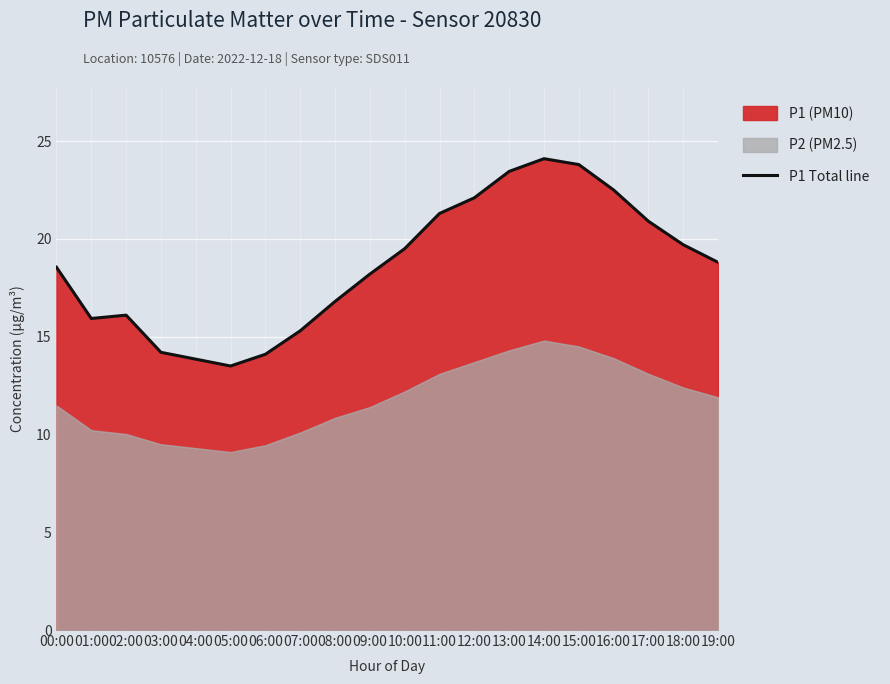

What is the label of the 5th point from the right?

15:00